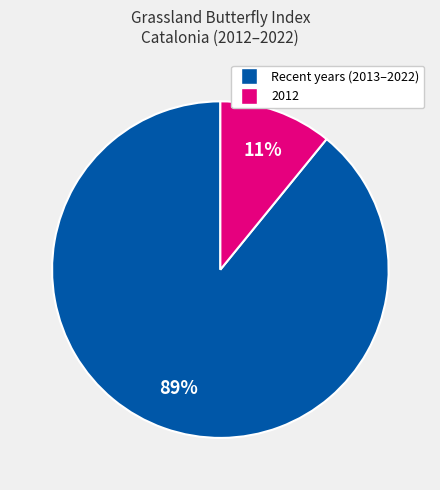

Is there any slice that represents more than half of the pie?

Yes